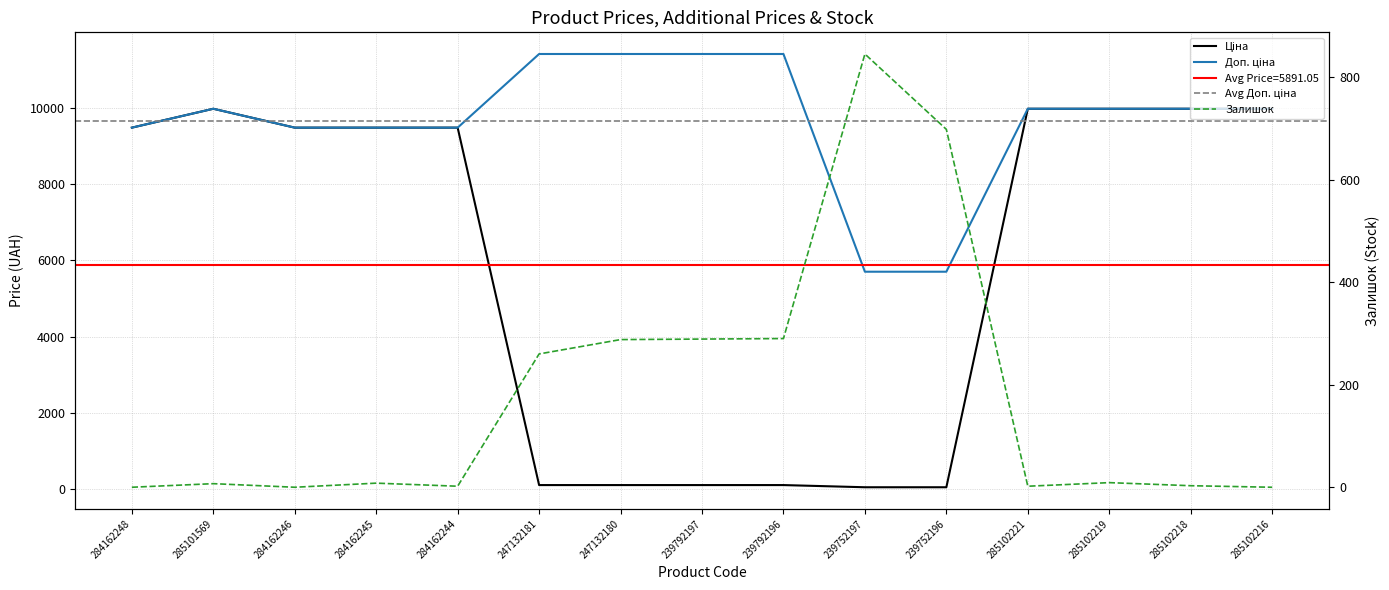

True or false: Залишок and Ціна cross at least once.

True